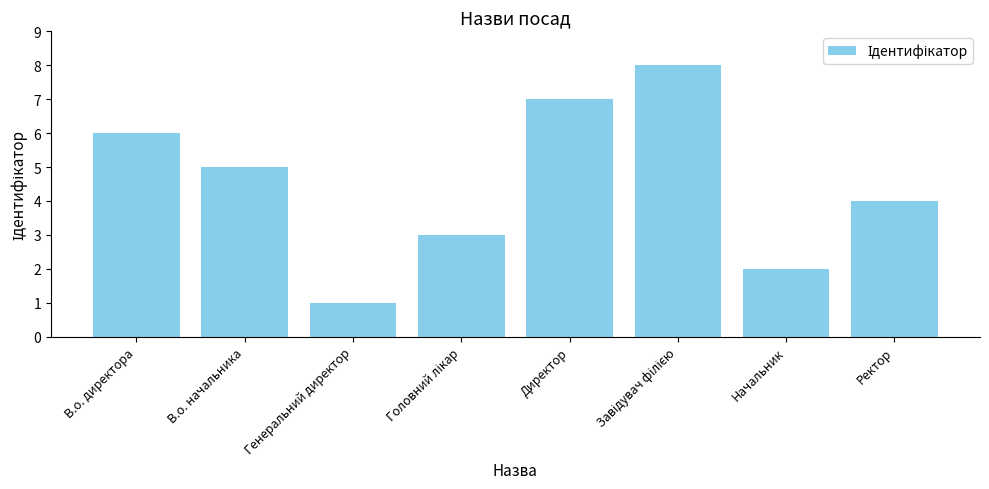

What is the maximum value shown in the chart?

8